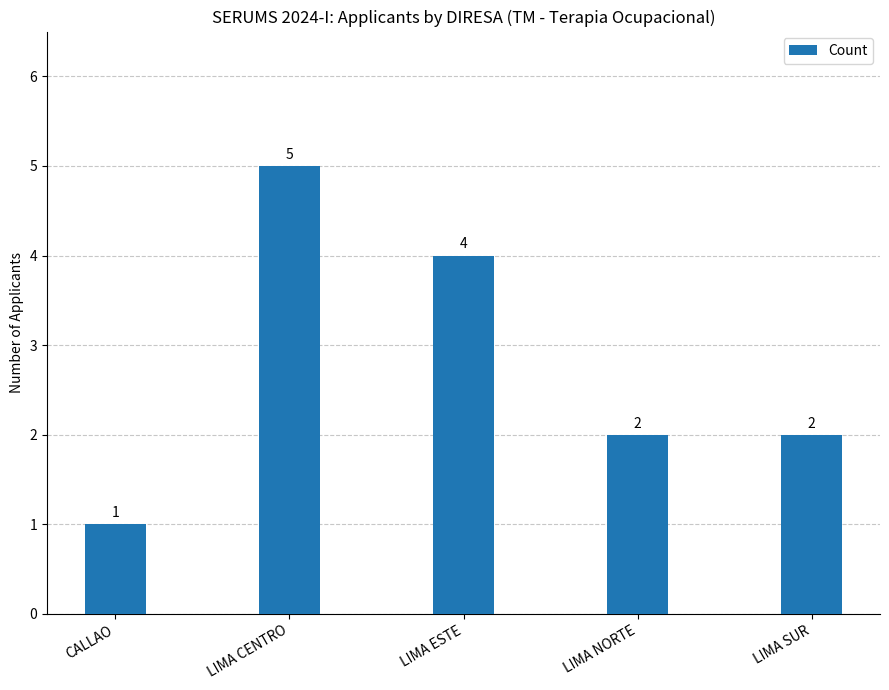

The chart shows a value of 2 at LIMA NORTE. True or false?

True